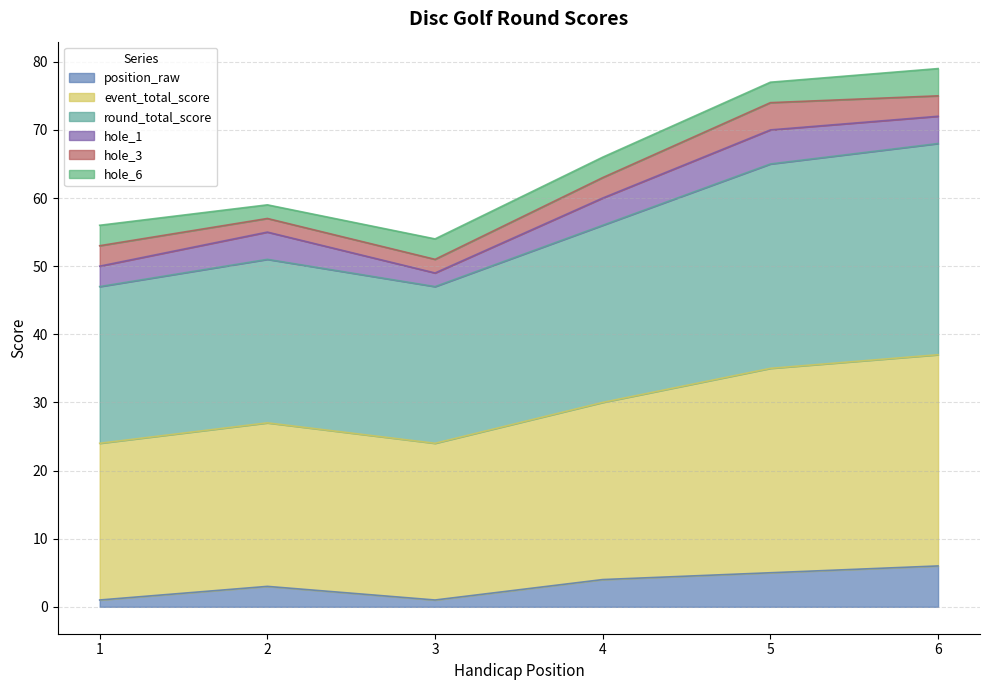

Count the position_raw values in the range 1 to 5.

5